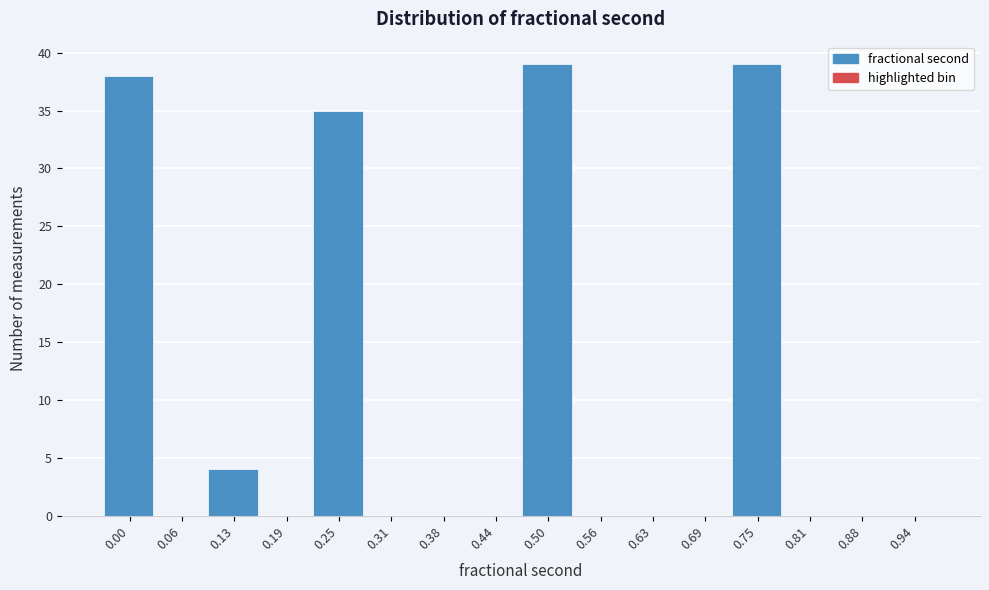

Reading right to left, transcribe all the data shown in this chart.

0.94=0	0.88=0	0.81=0	0.75=39	0.69=0	0.63=0	0.56=0	0.50=39	0.44=0	0.38=0	0.31=0	0.25=35	0.19=0	0.13=4	0.06=0	0.00=38